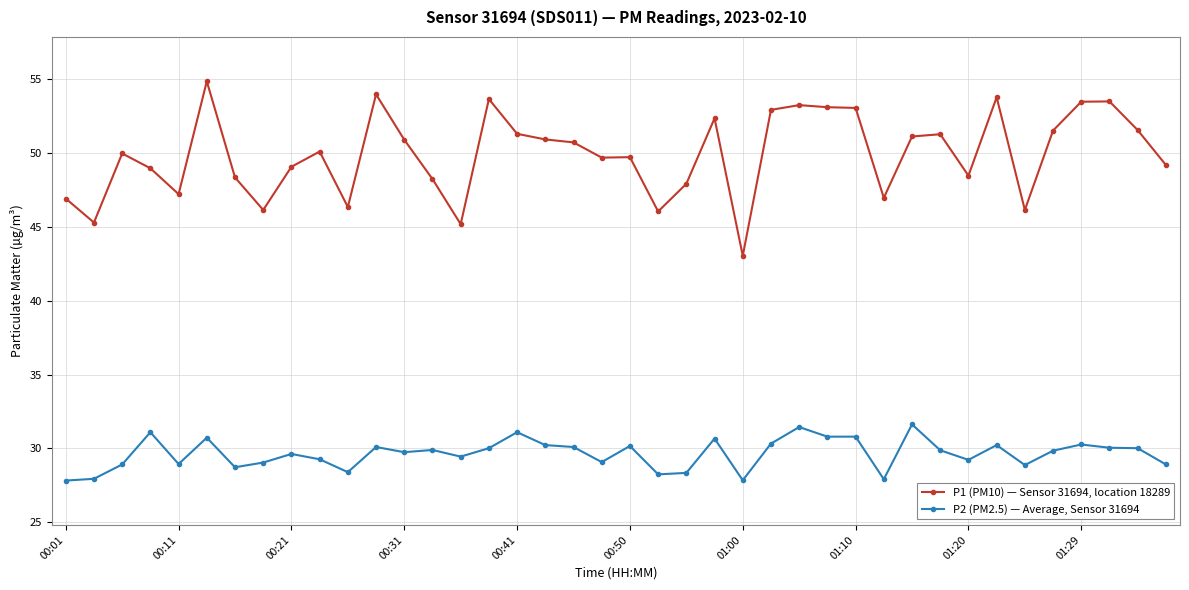

Rank the series by their average value, from lowest to highest.

P2 (PM2.5) — Average, Sensor 31694, P1 (PM10) — Sensor 31694, location 18289